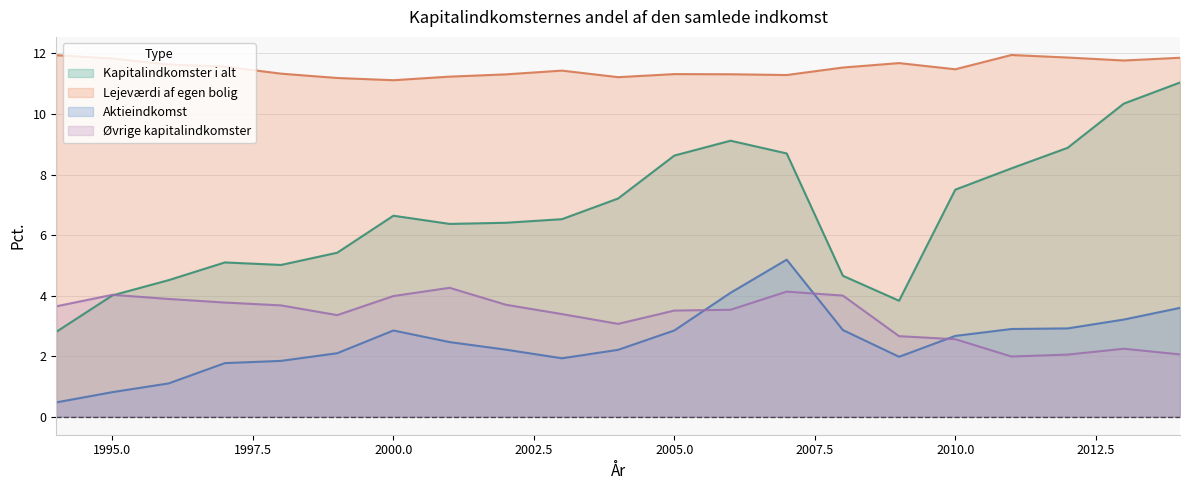

List the labels in order of Aktieindkomst value, largest first.

2007, 2006, 2014, 2013, 2012, 2011, 2008, 2005, 2000, 2010, 2001, 2002, 2004, 1999, 2009, 2003, 1998, 1997, 1996, 1995, 1994